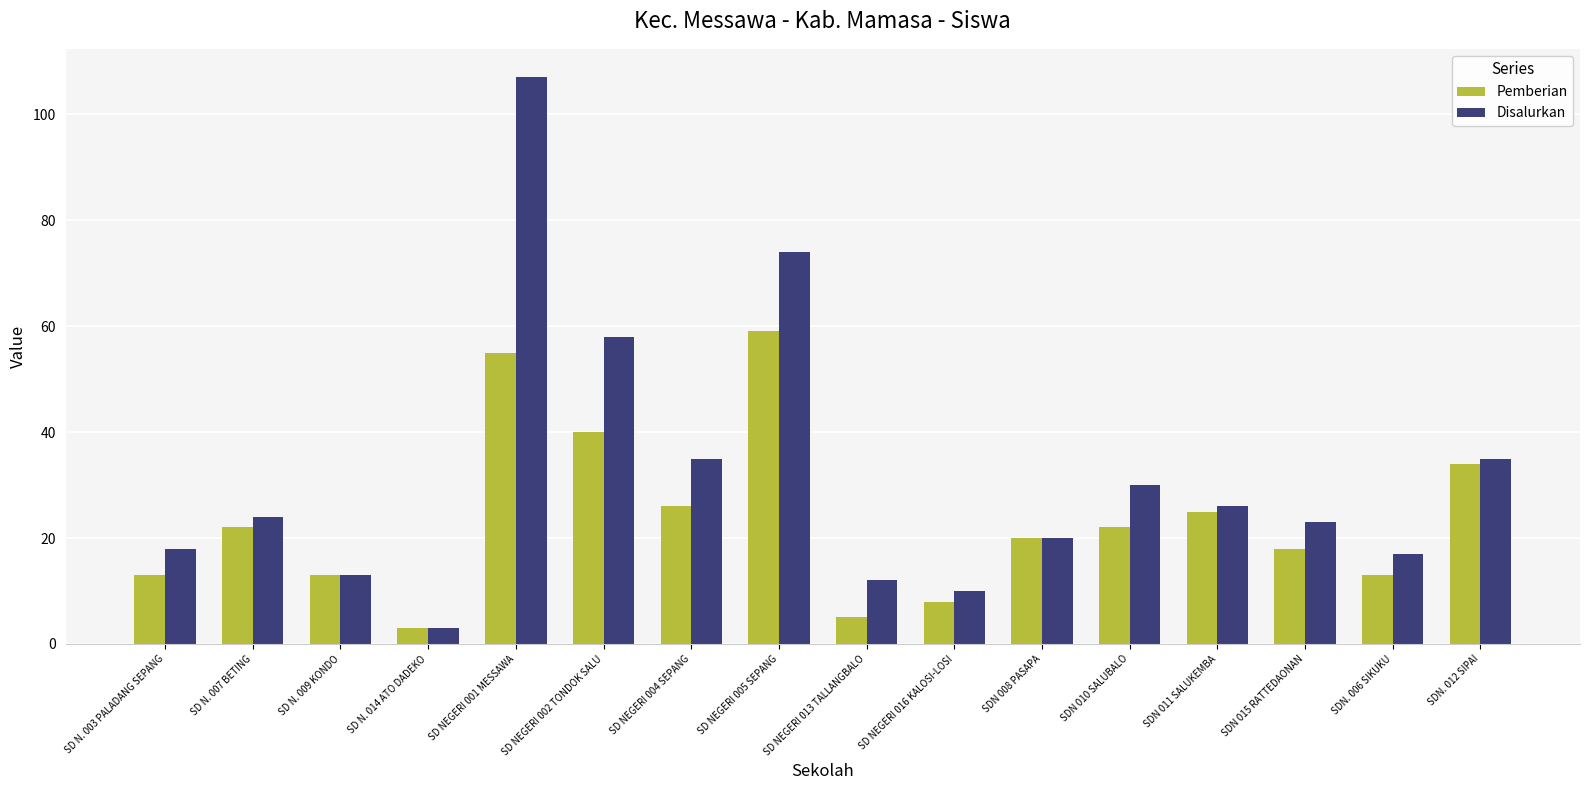

At how many categories does at least one series exceed 53?

3